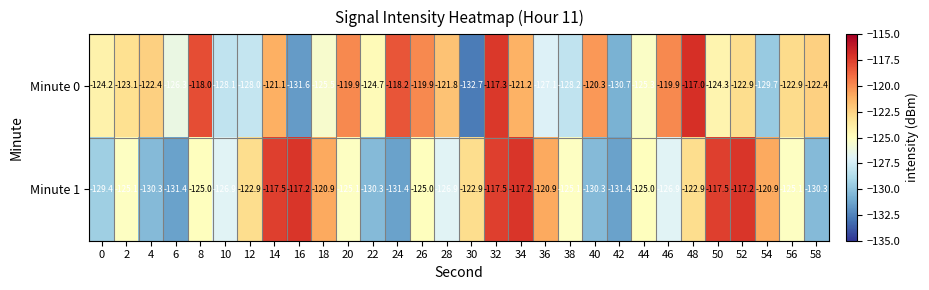

What is the average value of the Minute 0 series?

-123.8